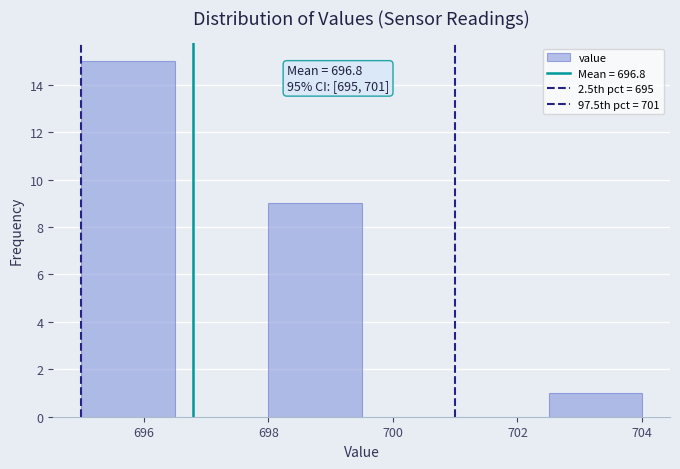

Which range on the x-axis has the tallest bar?

695.0 to 696.5